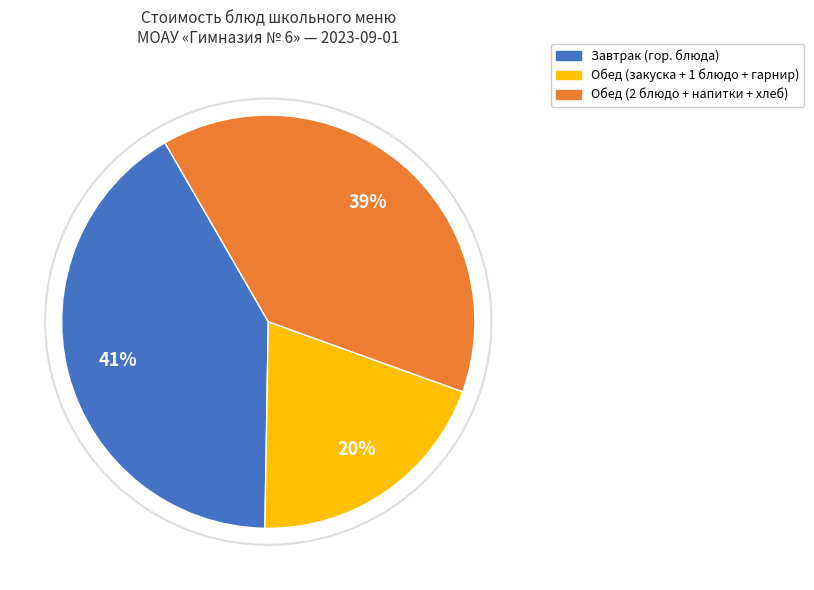

How many slices are in this pie chart?

3